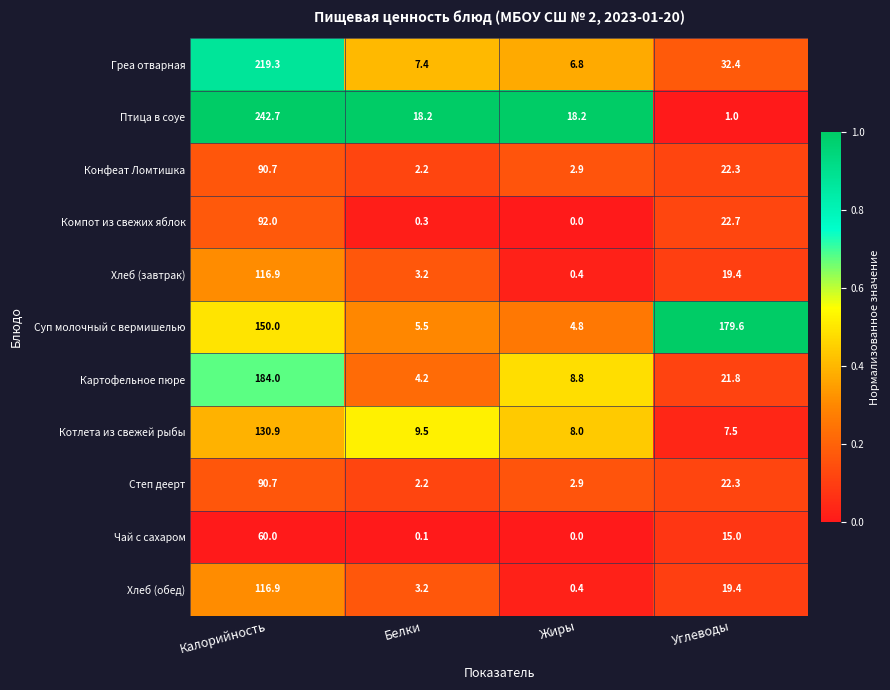

At which label is Конфеат Ломтишка closest to 46?

Углеводы